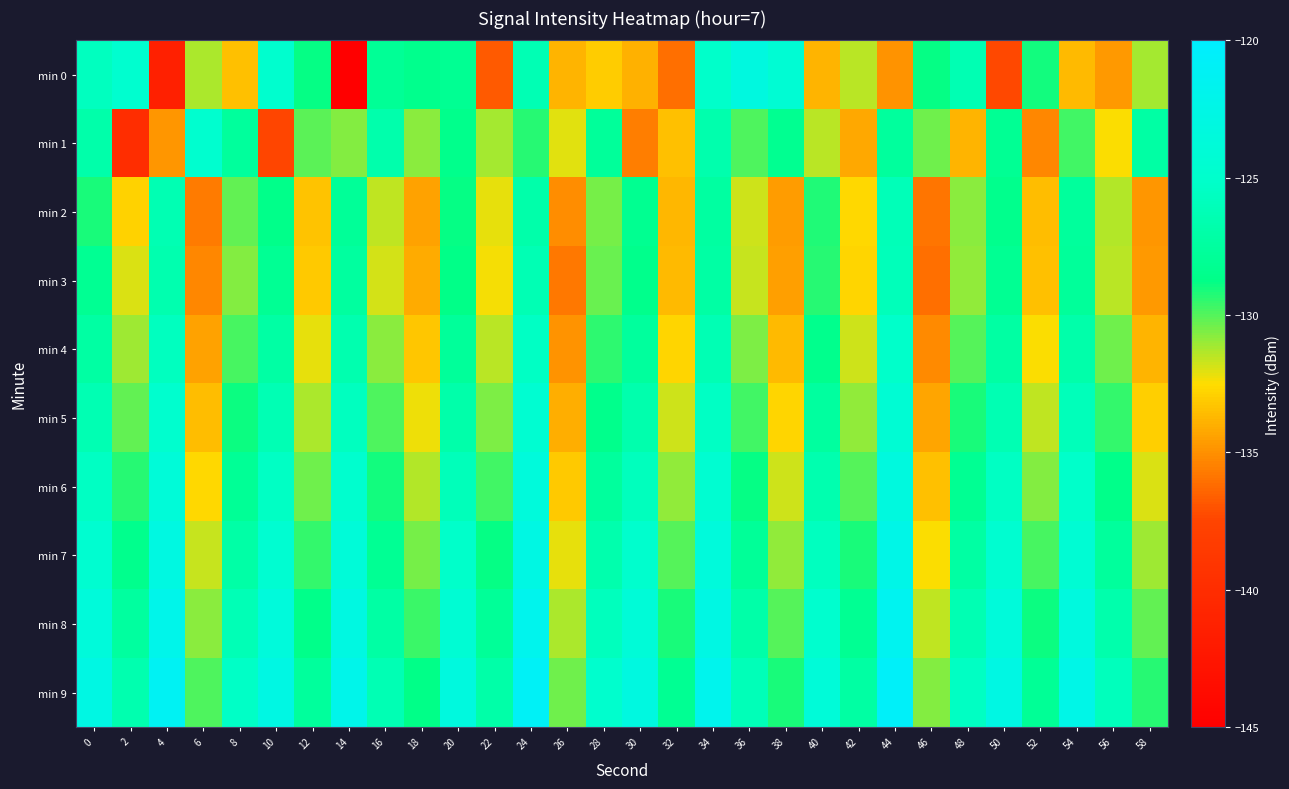

Reading left to right, what are all the values shown in this chart?

min 0: 0=-125.8	2=-124.8	4=-141.3	6=-131.3	8=-133.4	10=-124.8	12=-128.8	14=-144.8	16=-128.0	18=-128.4	20=-128.2	22=-136.8	24=-126.3	26=-133.8	28=-133.1	30=-134.0	32=-136.1	34=-125.2	36=-123.2	38=-124.3	40=-133.9	42=-131.5	44=-134.9	46=-128.9	48=-126.4	50=-137.3	52=-129.1	54=-133.7	56=-134.7	58=-131.2
min 1: 0=-126.9	2=-139.9	4=-134.8	6=-124.8	8=-127.7	10=-137.4	12=-130.1	14=-130.7	16=-126.8	18=-130.8	20=-128.5	22=-131.2	24=-129.3	26=-132.1	28=-127.8	30=-135.6	32=-133.4	34=-126.7	36=-129.9	38=-128.3	40=-131.5	42=-134.2	44=-127.6	46=-130.4	48=-133.8	50=-128.1	52=-135.3	54=-129.7	56=-132.5	58=-127.2
min 2: 0=-129.1	2=-132.8	4=-126.4	6=-135.7	8=-130.2	10=-128.6	12=-133.3	14=-127.9	16=-131.6	18=-134.4	20=-128.8	22=-132.2	24=-126.9	26=-135.1	28=-130.5	30=-128.3	32=-133.7	34=-127.4	36=-131.8	38=-134.6	40=-129.2	42=-132.6	44=-126.1	46=-135.9	48=-130.8	50=-128.4	52=-133.5	54=-127.7	56=-131.4	58=-134.8
min 3: 0=-128.2	2=-132.0	4=-126.6	6=-135.3	8=-130.7	10=-128.1	12=-133.1	14=-127.5	16=-131.9	18=-134.1	20=-128.7	22=-132.4	24=-126.3	26=-135.8	28=-130.3	30=-128.5	32=-133.6	34=-127.2	36=-131.7	38=-134.5	40=-129.3	42=-132.7	44=-126.0	46=-136.1	48=-130.9	50=-128.2	52=-133.4	54=-127.8	56=-131.5	58=-134.7
min 4: 0=-127.3	2=-131.1	4=-125.7	6=-134.4	8=-129.8	10=-127.2	12=-132.2	14=-126.6	16=-130.8	18=-133.2	20=-127.8	22=-131.5	24=-125.4	26=-134.9	28=-129.4	30=-127.6	32=-132.7	34=-126.3	36=-130.6	38=-133.6	40=-128.4	42=-131.8	44=-125.1	46=-135.2	48=-130.0	50=-127.3	52=-132.5	54=-126.9	56=-130.4	58=-133.8
min 5: 0=-126.4	2=-130.2	4=-124.8	6=-133.5	8=-128.9	10=-126.3	12=-131.3	14=-125.7	16=-129.9	18=-132.3	20=-126.9	22=-130.6	24=-124.5	26=-134.0	28=-128.5	30=-126.7	32=-131.8	34=-125.4	36=-129.7	38=-132.7	40=-127.5	42=-130.9	44=-124.2	46=-134.3	48=-129.1	50=-126.4	52=-131.6	54=-126.0	56=-129.5	58=-132.9
min 6: 0=-125.5	2=-129.3	4=-123.9	6=-132.6	8=-128.0	10=-125.4	12=-130.4	14=-124.8	16=-129.0	18=-131.4	20=-126.0	22=-129.7	24=-123.6	26=-133.1	28=-127.6	30=-125.8	32=-130.9	34=-124.5	36=-128.8	38=-131.8	40=-126.6	42=-130.0	44=-123.3	46=-133.4	48=-128.2	50=-125.5	52=-130.7	54=-125.1	56=-128.6	58=-132.0
min 7: 0=-124.6	2=-128.4	4=-123.0	6=-131.7	8=-127.1	10=-124.5	12=-129.5	14=-123.9	16=-128.1	18=-130.5	20=-125.1	22=-128.8	24=-122.7	26=-132.2	28=-126.7	30=-124.9	32=-130.0	34=-123.6	36=-127.9	38=-130.9	40=-125.7	42=-129.1	44=-122.4	46=-132.5	48=-127.3	50=-124.6	52=-129.8	54=-124.2	56=-127.7	58=-131.1
min 8: 0=-123.7	2=-127.5	4=-122.1	6=-130.8	8=-126.2	10=-123.6	12=-128.6	14=-123.0	16=-127.2	18=-129.6	20=-124.2	22=-127.9	24=-121.8	26=-131.3	28=-125.8	30=-124.0	32=-129.1	34=-122.7	36=-127.0	38=-130.0	40=-124.8	42=-128.2	44=-121.5	46=-131.6	48=-126.4	50=-123.7	52=-128.9	54=-123.3	56=-126.8	58=-130.2
min 9: 0=-122.8	2=-126.6	4=-121.2	6=-129.9	8=-125.3	10=-122.7	12=-127.7	14=-122.1	16=-126.3	18=-128.7	20=-123.3	22=-127.0	24=-120.9	26=-130.4	28=-124.9	30=-123.1	32=-128.2	34=-121.8	36=-126.1	38=-129.1	40=-123.9	42=-127.3	44=-120.6	46=-130.7	48=-125.5	50=-122.8	52=-128.0	54=-122.4	56=-125.9	58=-129.3